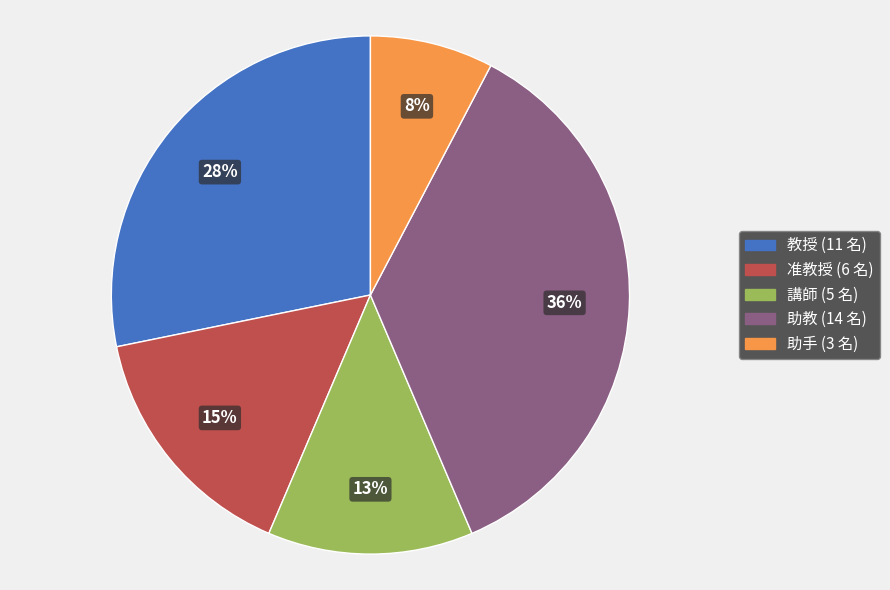

What percentage is the 助教 slice, to the nearest percent?

36%